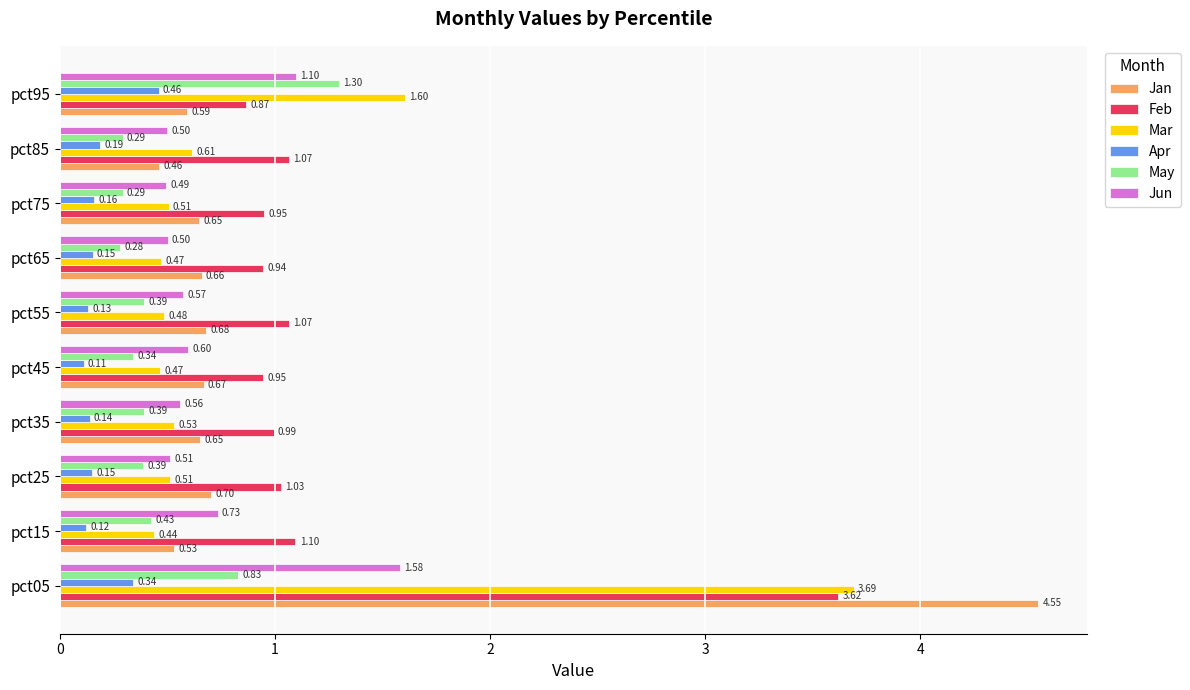

List the series in order of their peak value, highest first.

Jan, Mar, Feb, Jun, May, Apr